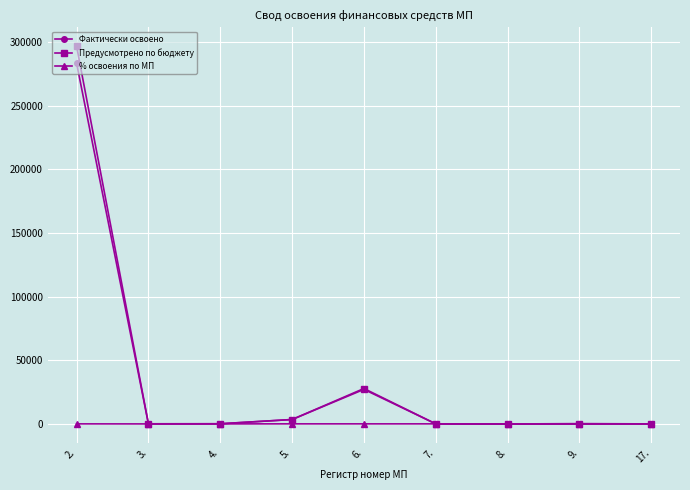

What is the total value across all series at 6.?

55140.5